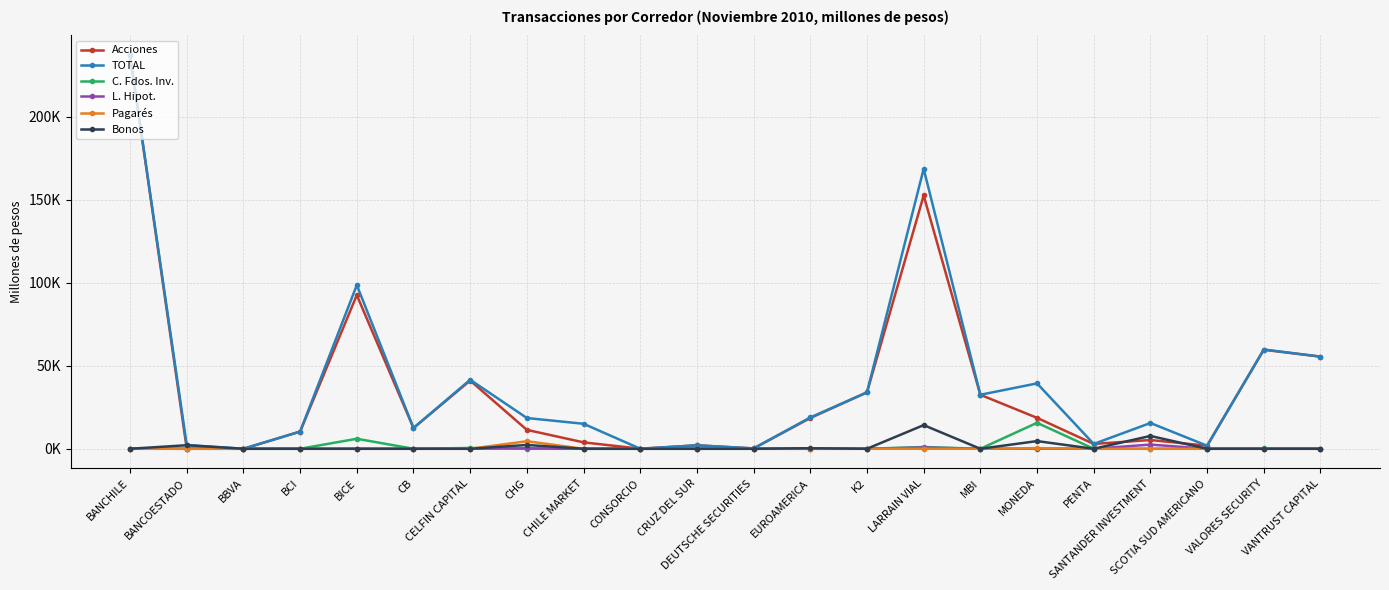

Does the chart have visible grid lines?

Yes